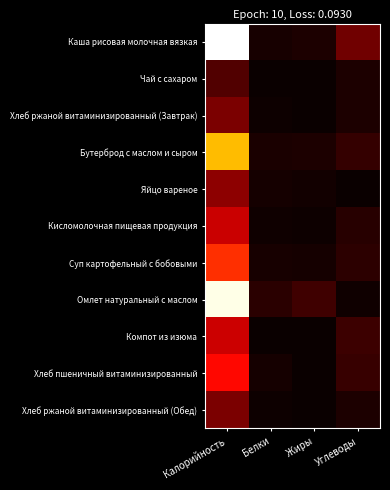

At how many categories does at least one series exceed 162?

1